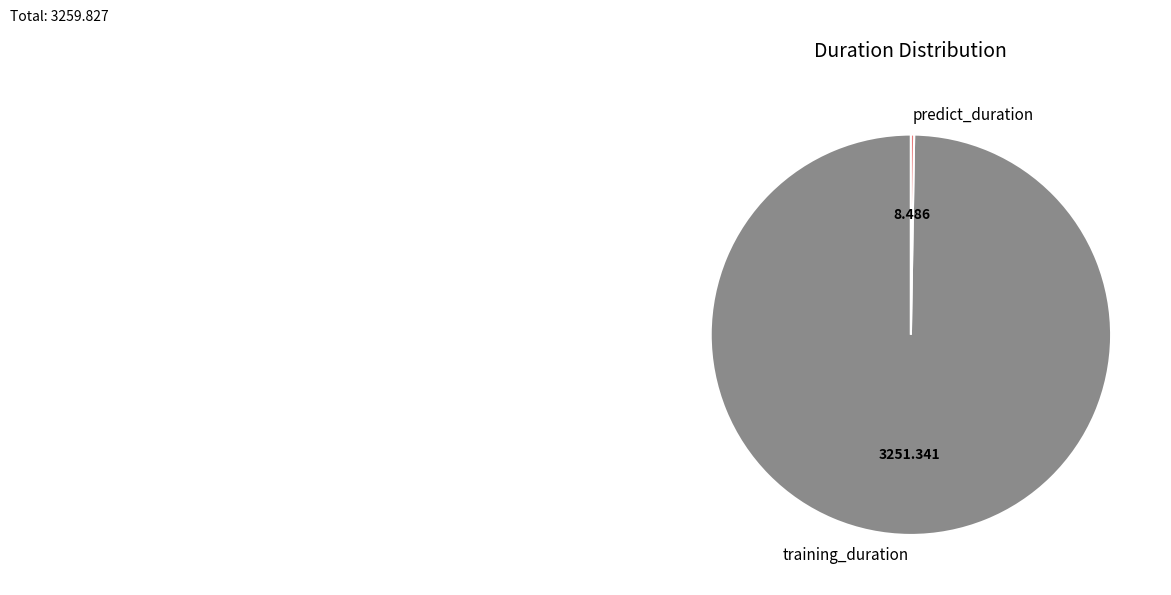

Is it true that training_duration is 100% of the pie?

True